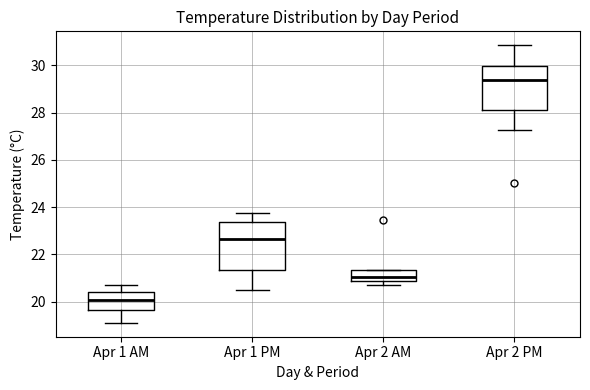

Reading left to right, transcribe this box plot: for each box, give where its median line is, the range the box spans, and where its two whiskers end, as read against the y-axis. The values are not printed on the chart, so give them approximately, as read against the axis.

Apr 1 AM: median 20.0, box 19.6 to 20.4, whiskers 19.2 to 20.6
Apr 1 PM: median 22.6, box 21.4 to 23.4, whiskers 20.4 to 23.8
Apr 2 AM: median 21.0, box 20.8 to 21.4, whiskers 20.6 to 21.4
Apr 2 PM: median 29.4, box 28.2 to 30.0, whiskers 27.2 to 30.8